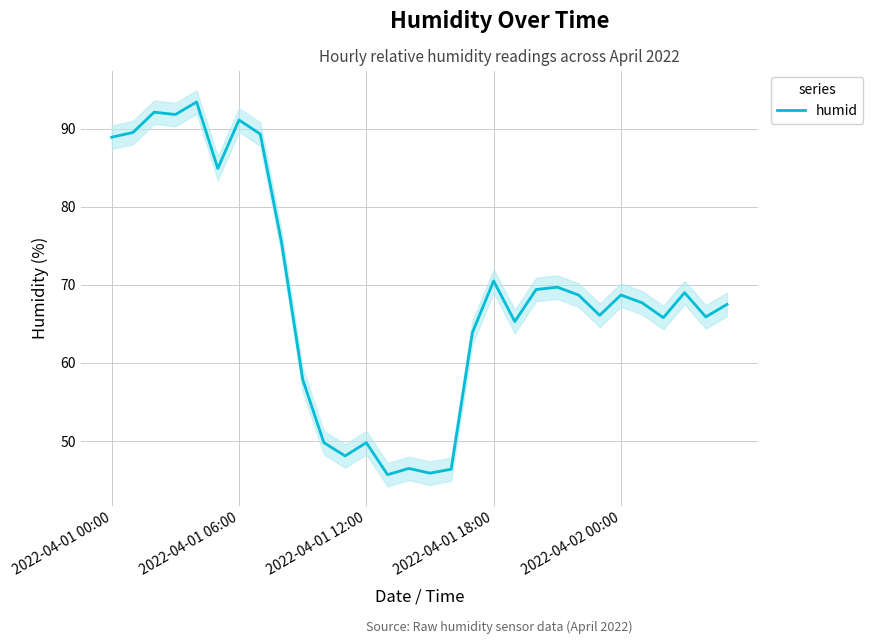

What position from the right is 9?

21